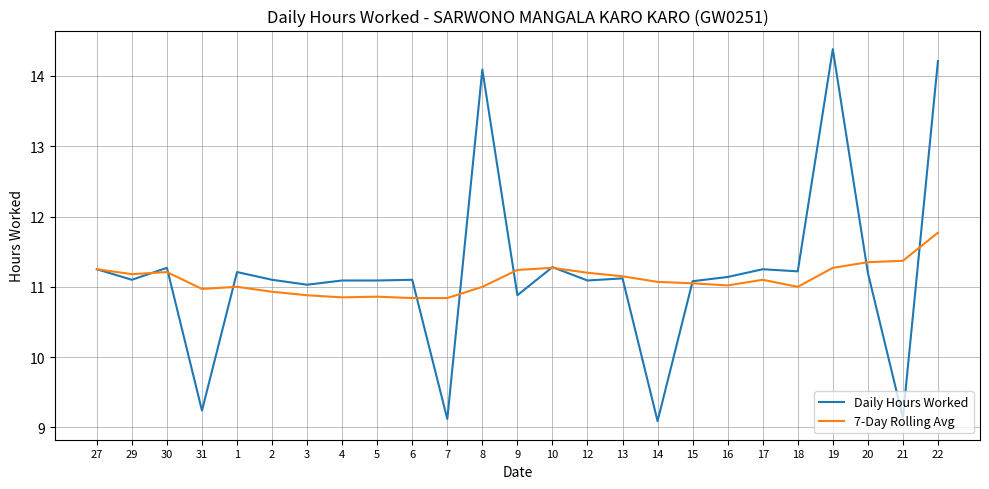

Which series ends up on top after the final intersection of 7-Day Rolling Avg and Daily Hours Worked?

Daily Hours Worked